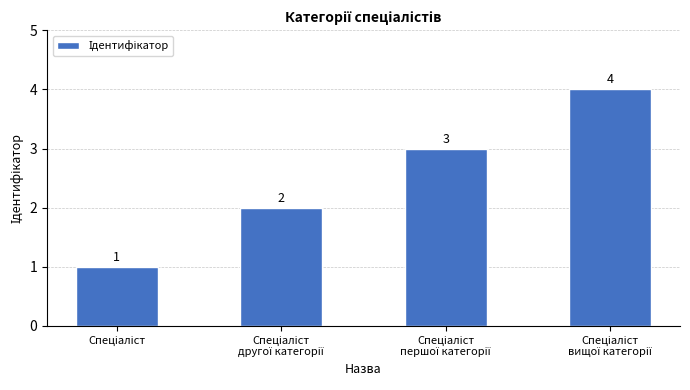

What is the value of the 4th bar from the left?

4